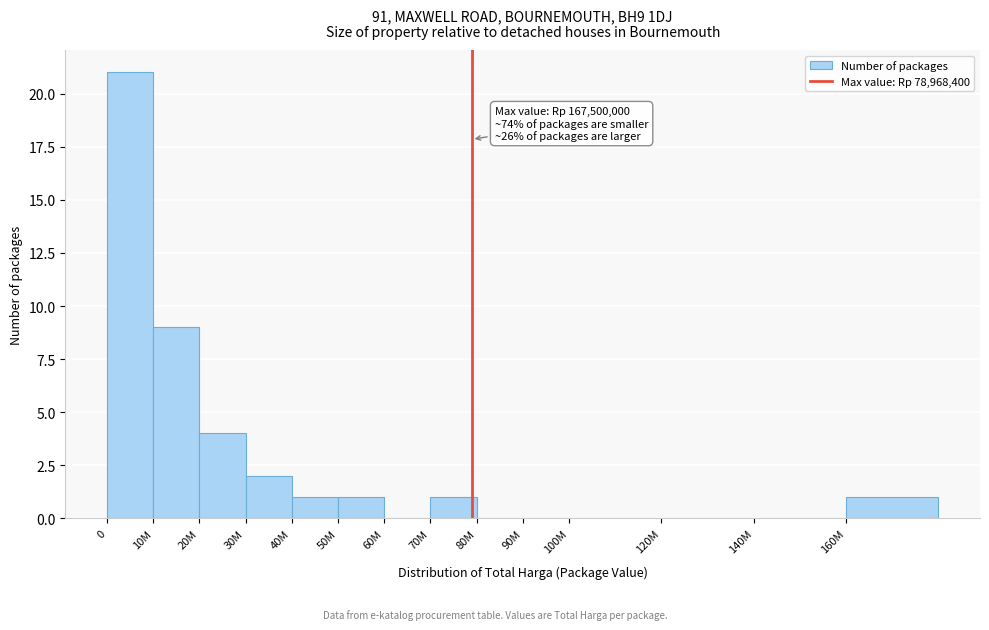

Reading right to left, transcribe all the data shown in this chart.

160M=1	140M=0	120M=0	100M=0	90M=0	80M=0	70M=1	60M=0	50M=1	40M=1	30M=2	20M=4	10M=9	0=21